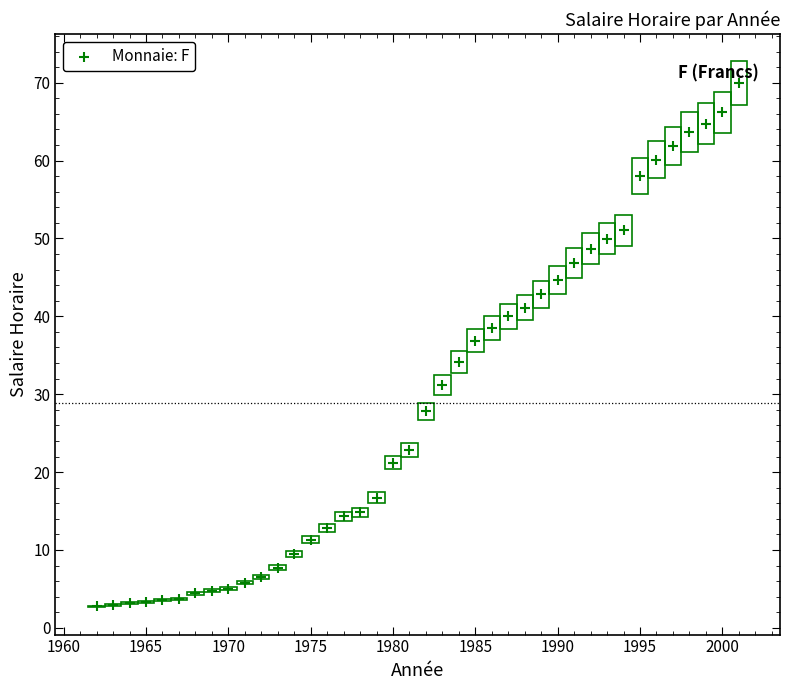

What is the range of X values (max minus min)?

39.0